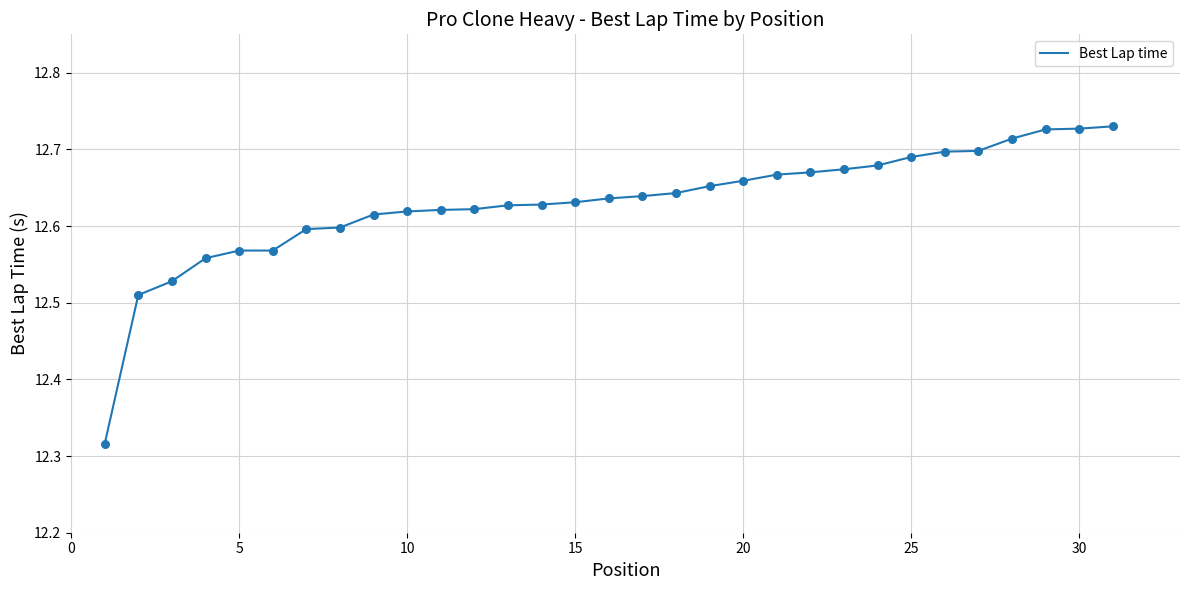

What is the difference between the maximum and minimum values?

0.4